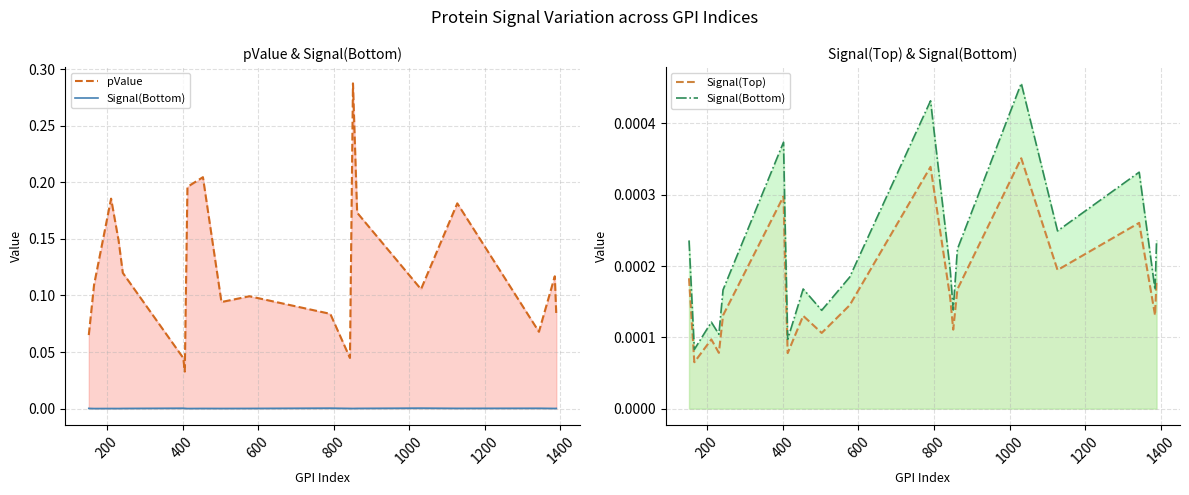

What is the maximum value for pValue?

0.3